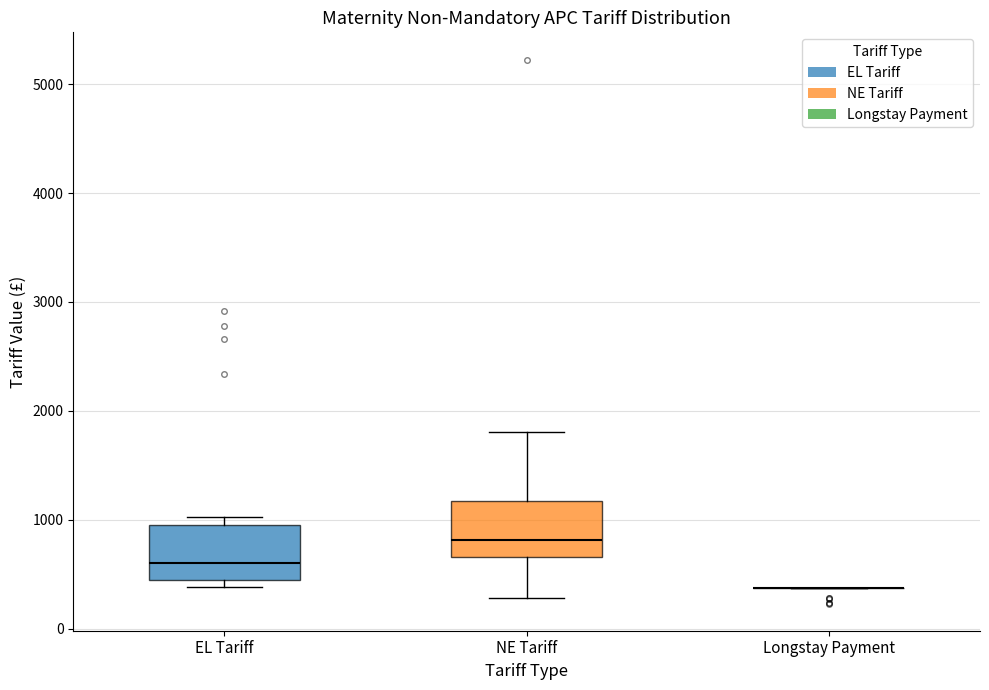

Reading left to right, read every box against the y-axis: the position of its median line, the range the box covers, and the ends of its whiskers. The values are not printed on the chart, so give them approximately, as read against the axis.

EL Tariff: median 600, box 400 to 1000, whiskers 400 (just below the box's lower edge) to 1000 (just above the box's upper edge)
NE Tariff: median 800, box 700 to 1200, whiskers 300 to 1800
Longstay Payment: box collapsed to a line at 400, whiskers 400 to 400